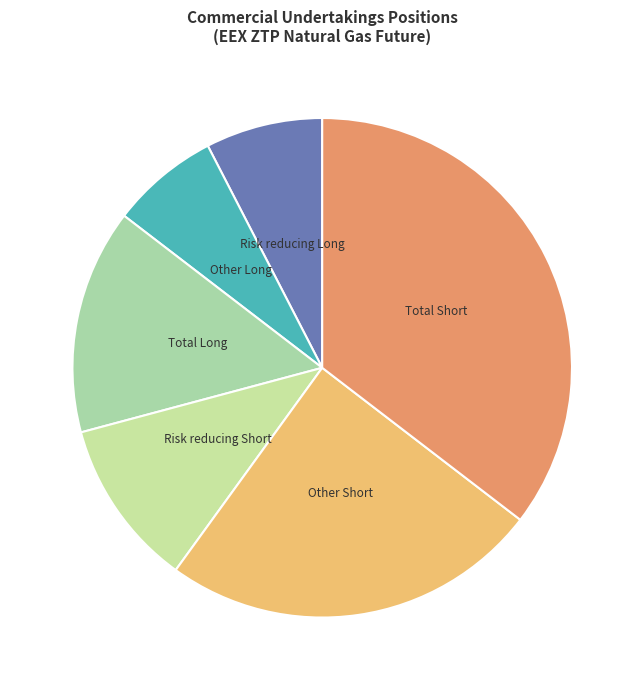

How many segments does this pie chart have?

6